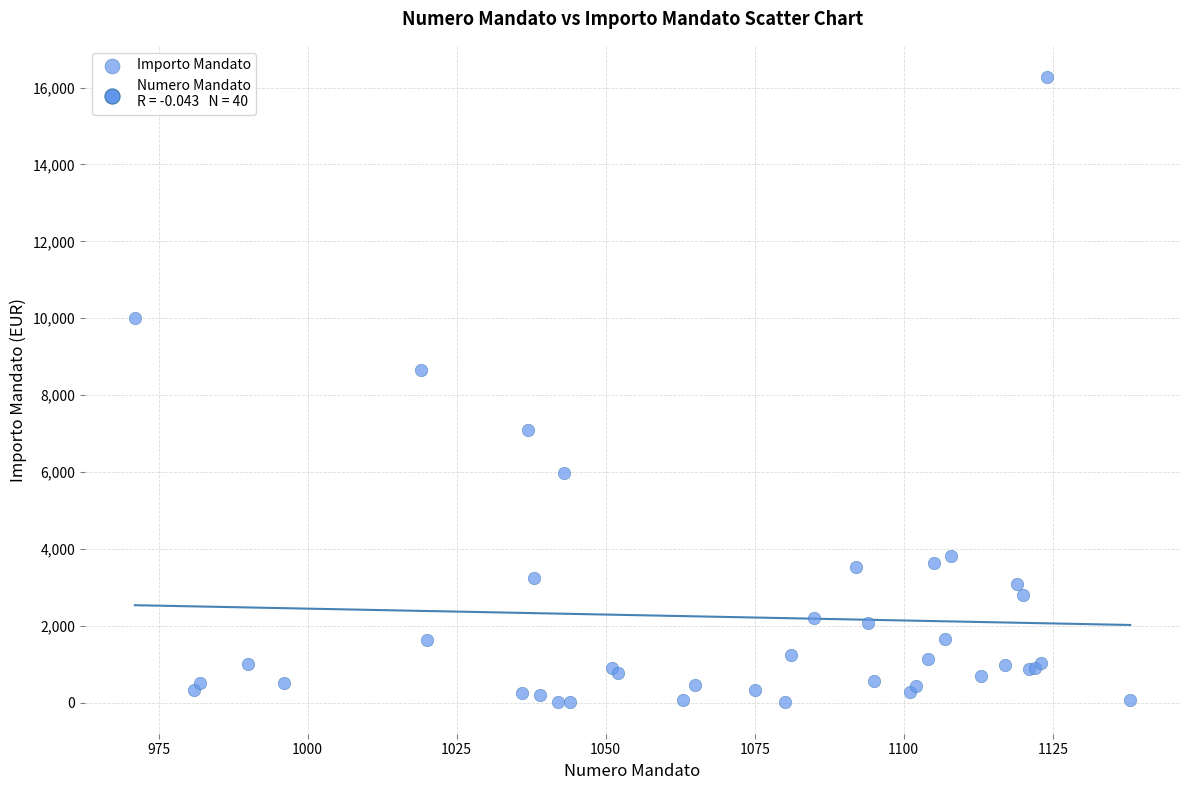

What Y value in the scatter plot is closest to 8137?

8640.6